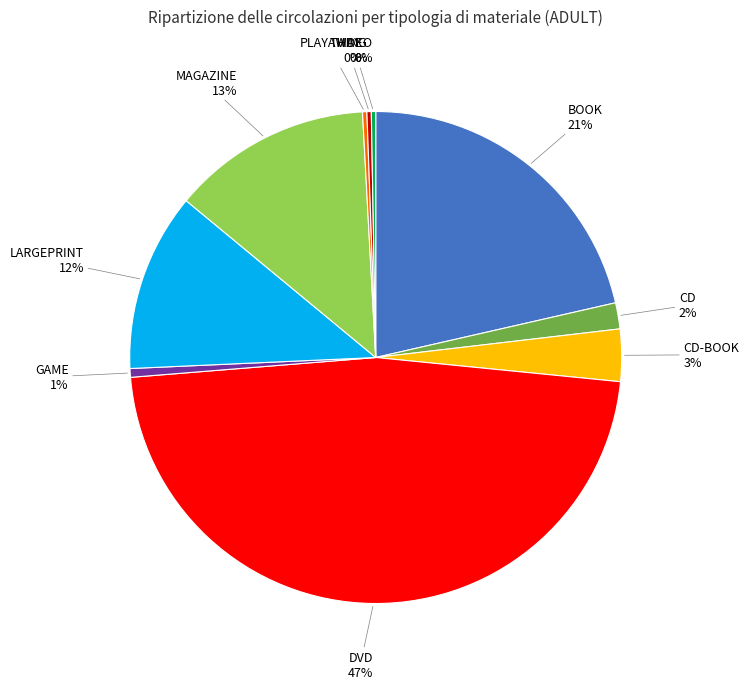

Which has a higher value, BOOK or DVD?

DVD